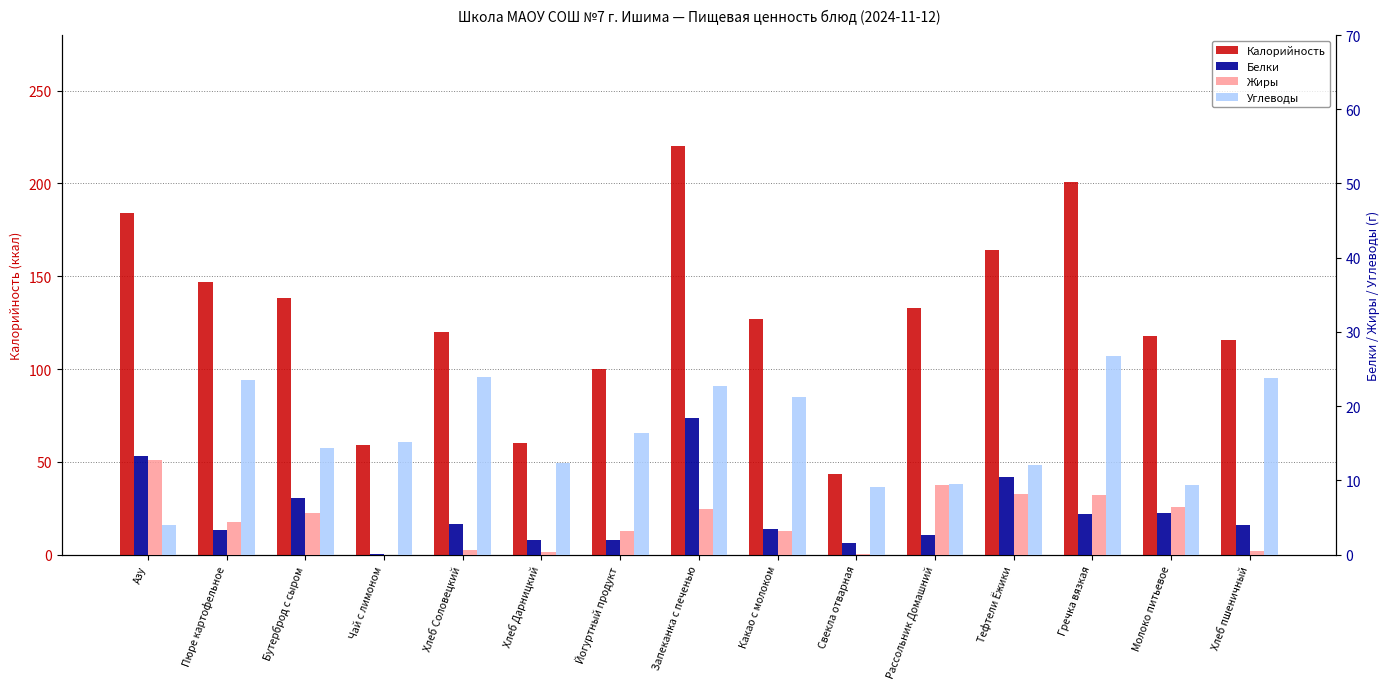

Is it true that Жиры equals 14.4 at Гречка вязкая?

False